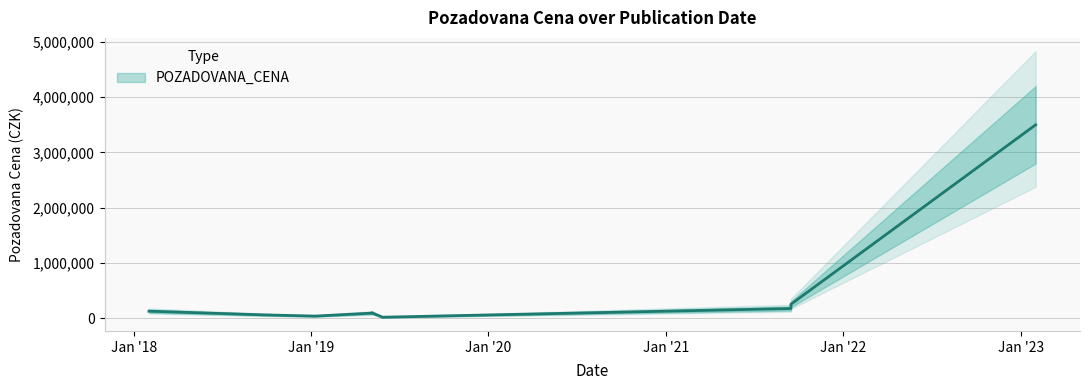

What is the difference between the second highest and minimum values?

234000